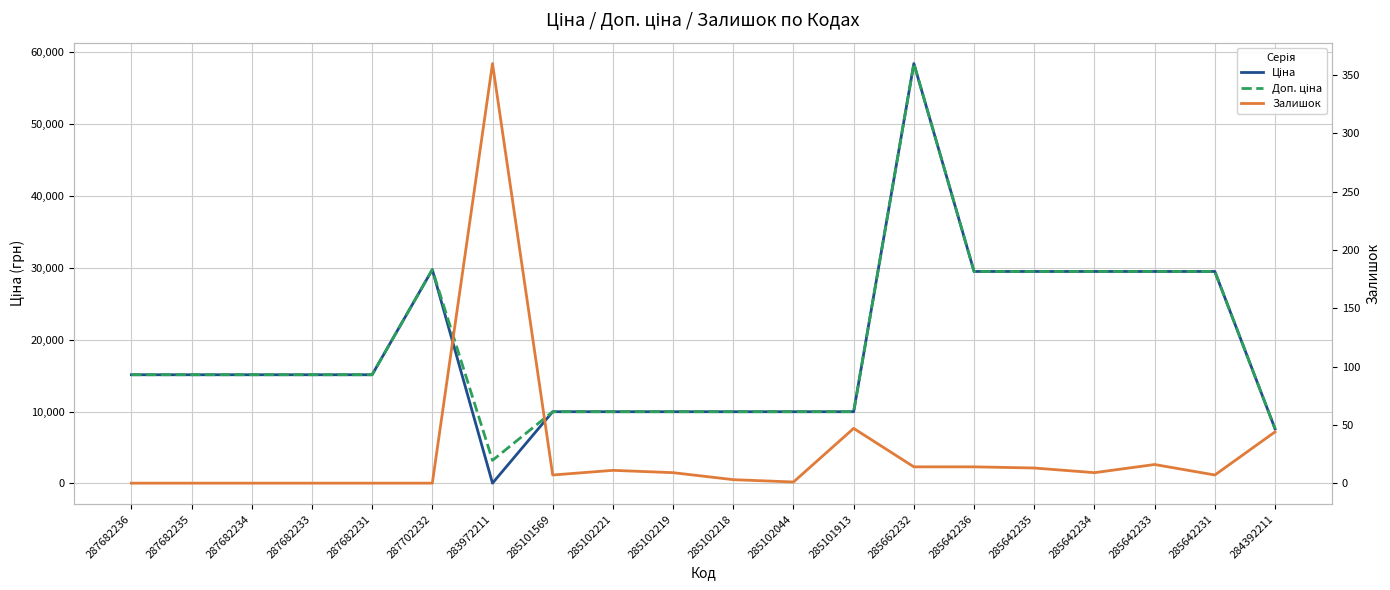

Where is Доп. ціна nearest to the value 30815?

287702232